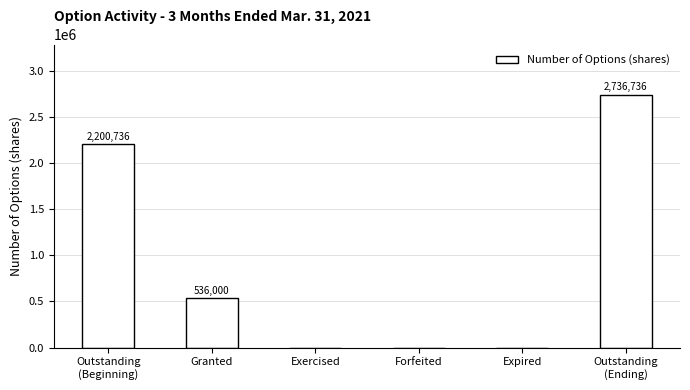

What is the sum of the values at Outstanding
(Beginning) and Forfeited?

2200736